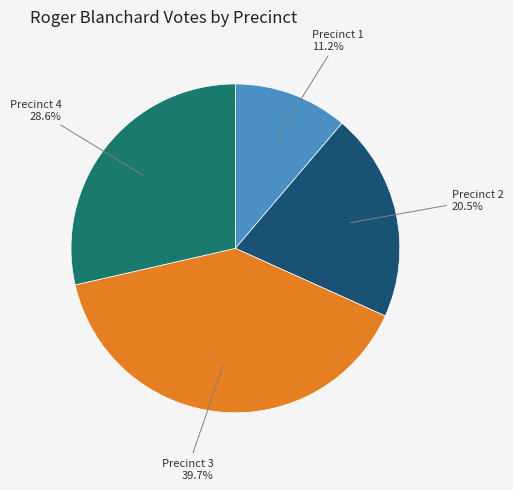

Is there a majority slice in this chart?

No